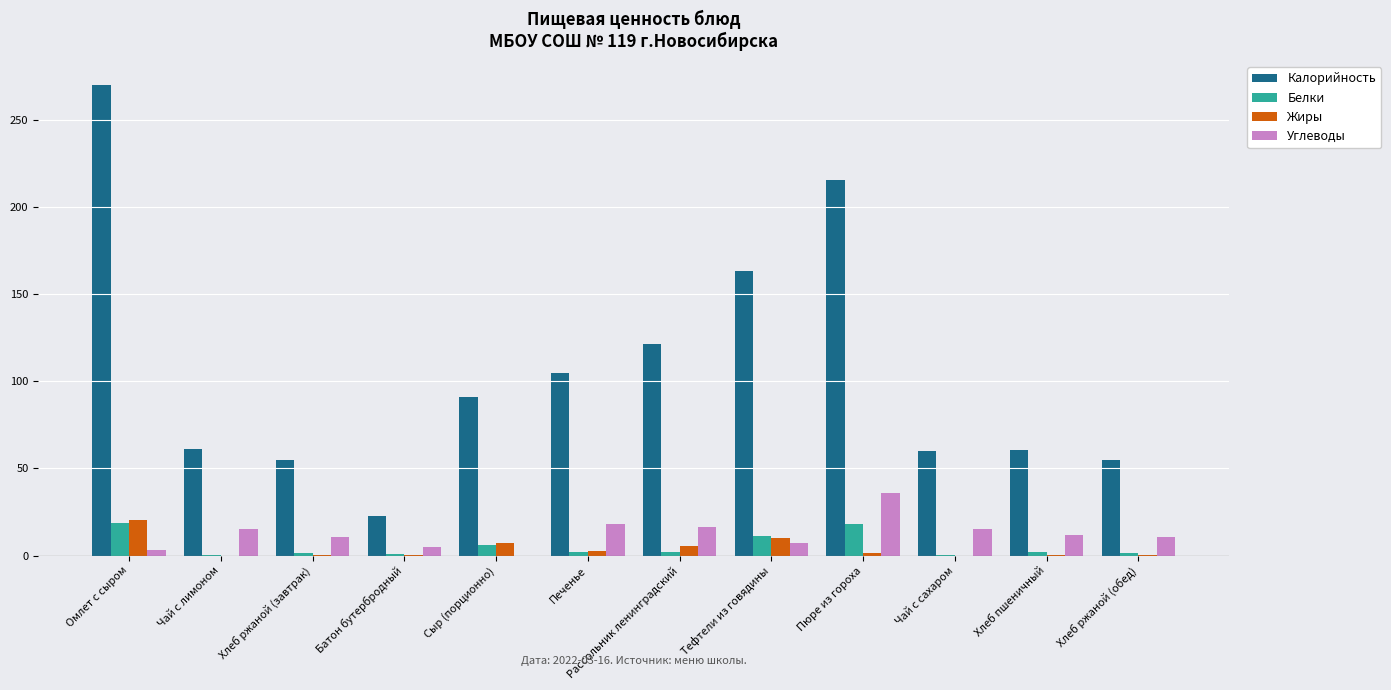

The value of Углеводы at Хлеб пшеничный is 11.9. True or false?

True